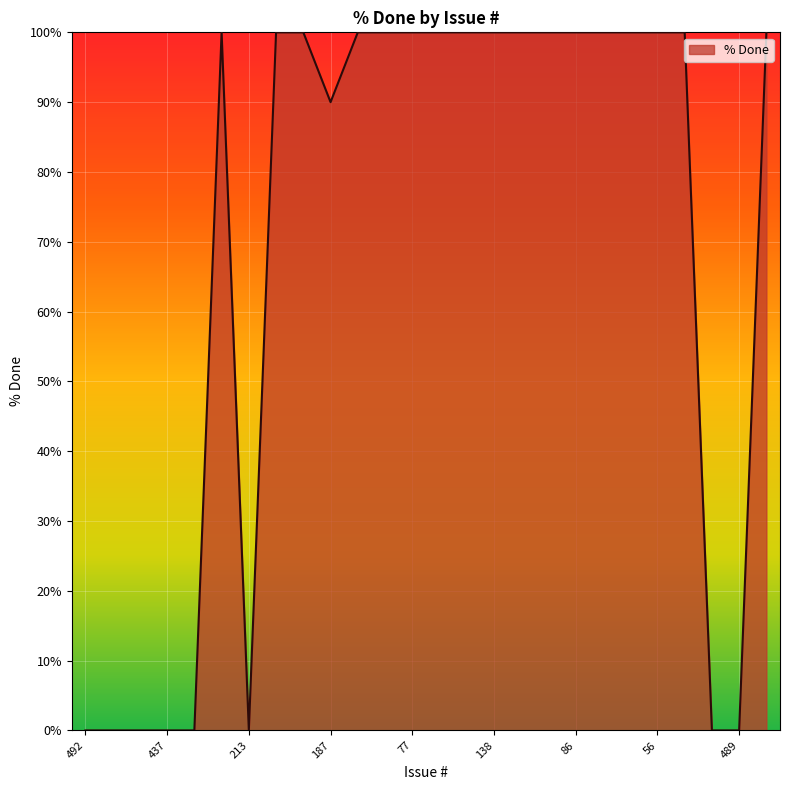

How many values are below 100?

9